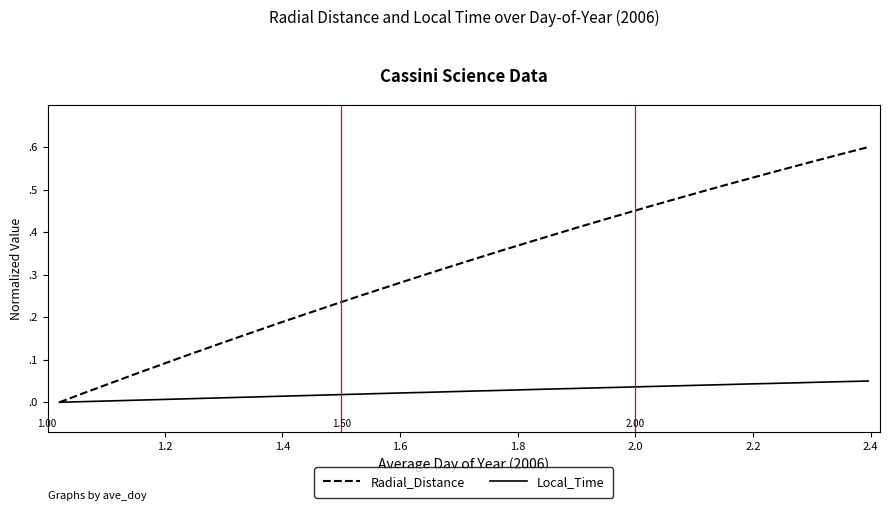

Reading left to right, extract all data points from this chart.

Radial_Distance: 0.0	0.0	0.0	0.1	0.1	0.1	0.1	0.1	0.2	0.2	0.2	0.2	0.2	0.3	0.3	0.3	0.3	0.3	0.4	0.4	0.4	0.4	0.4	0.4	0.5	0.5	0.5	0.5	0.5	0.5	0.6	0.6	0.6	0.6
Local_Time: 0.0	0.0	0.0	0.0	0.0	0.0	0.0	0.0	0.0	0.0	0.0	0.0	0.0	0.0	0.0	0.0	0.0	0.0	0.0	0.0	0.0	0.0	0.0	0.0	0.0	0.0	0.0	0.0	0.0	0.0	0.0	0.0	0.0	0.1